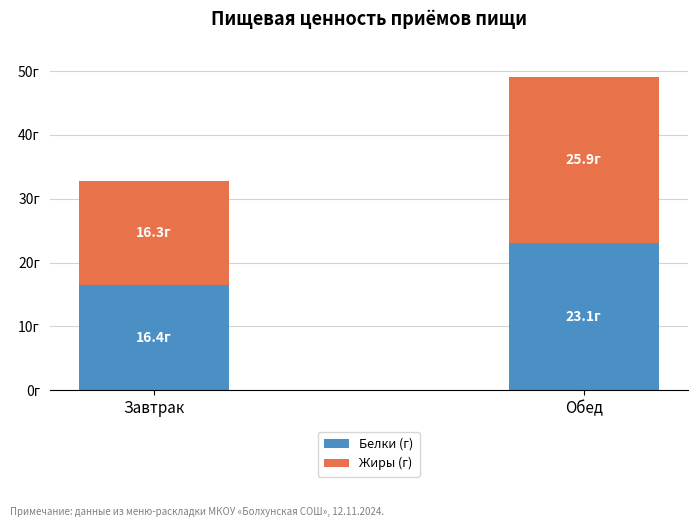

List the series in order of their overall mean, highest first.

Жиры (г), Белки (г)